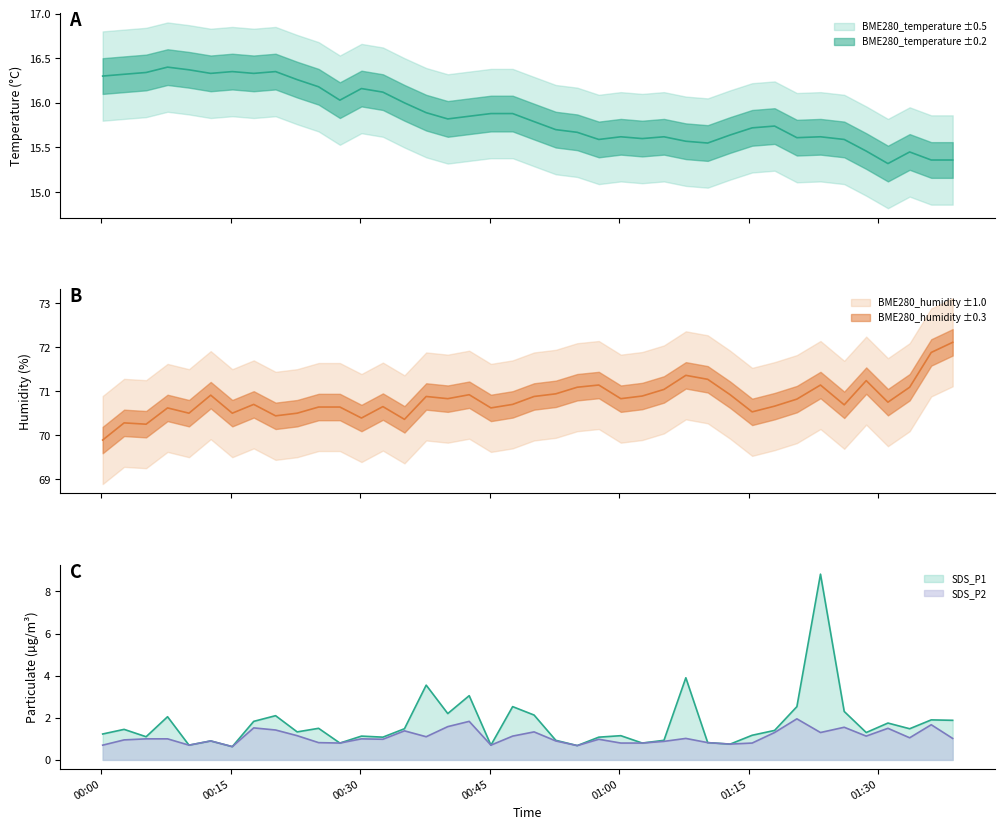

What is the minimum value shown in the chart?

0.6